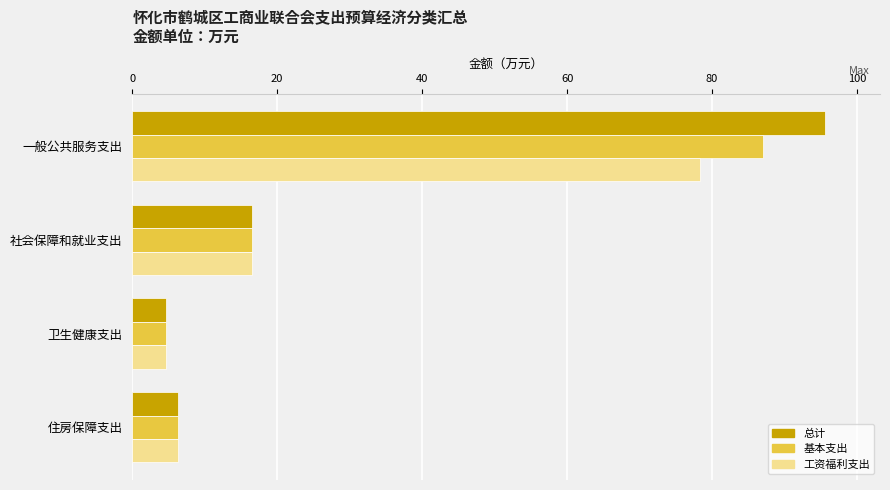

Rank the series by their maximum value, from lowest to highest.

工资福利支出, 基本支出, 总计